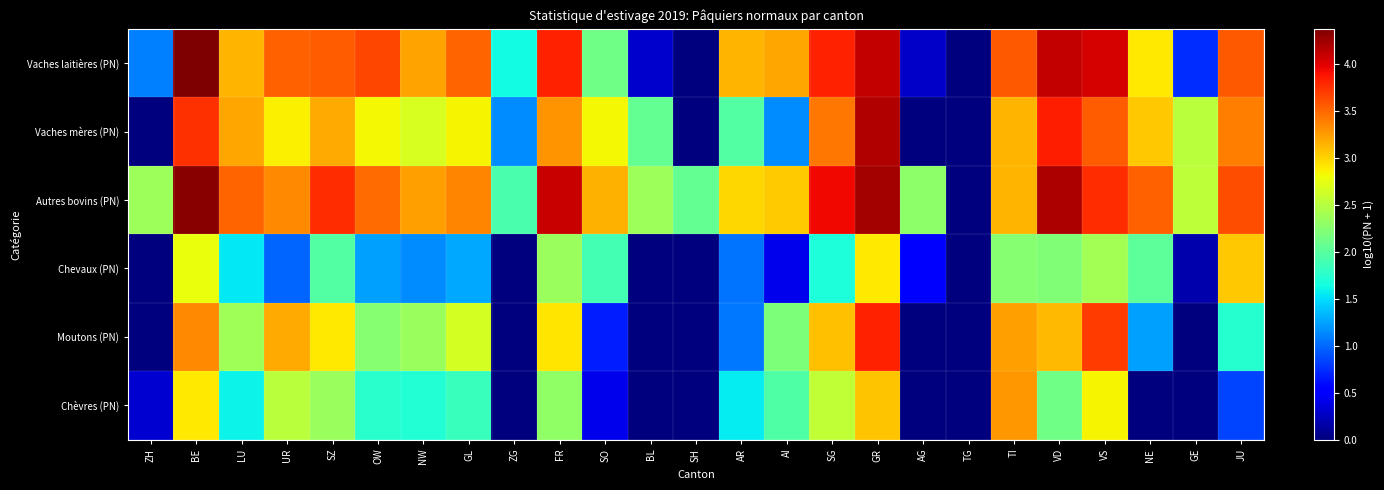

List the series in order of their peak value, highest first.

Vaches laitières (PN), Autres bovins (PN), Vaches mères (PN), Moutons (PN), Chèvres (PN), Chevaux (PN)